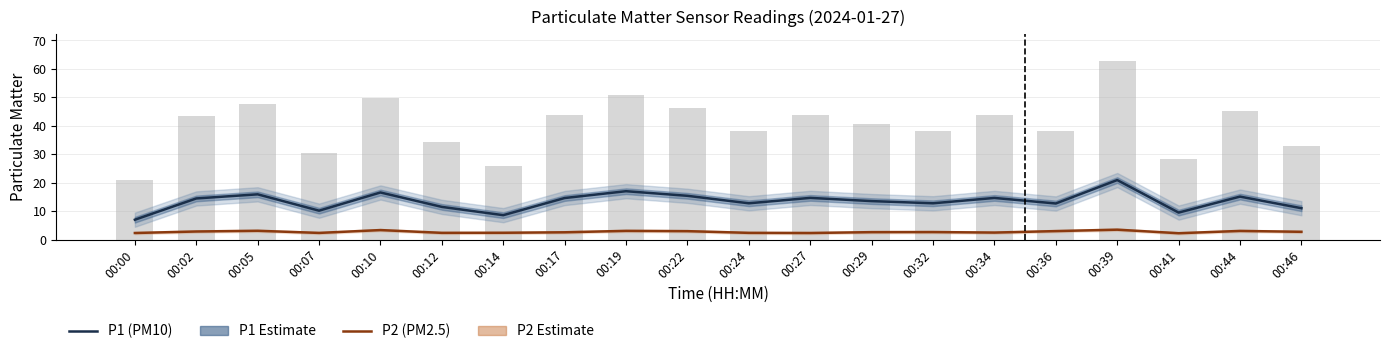

What is the difference between the maximum and minimum values in the P2 (PM2.5) series?

1.2